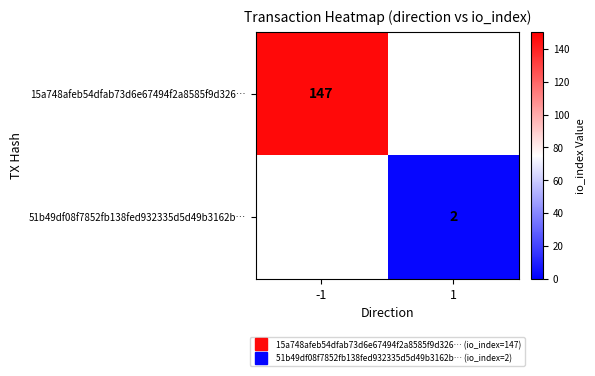

True or false: 51b49df08f7852fb138fed932335d5d49b3162b… has a value of 2.0 at 1.

True